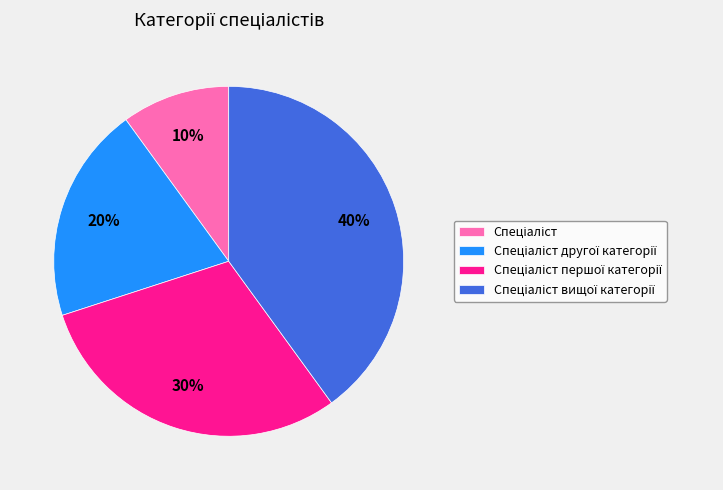

Is there any slice that represents more than half of the pie?

No